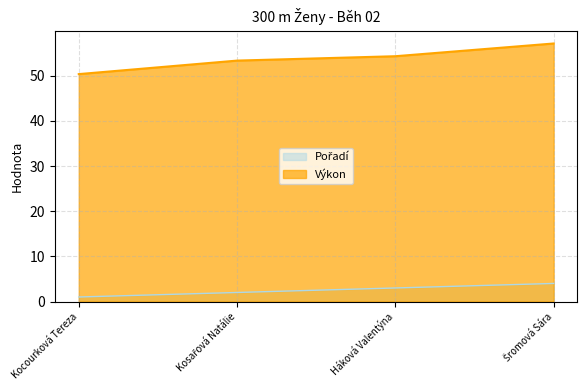

How many data points in Výkon are less than 54?

2